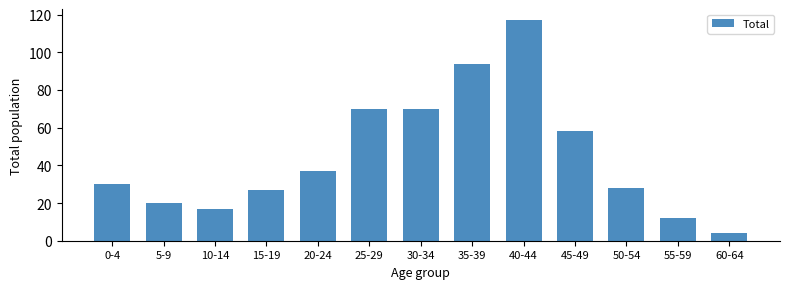

What is the greatest value displayed?

117